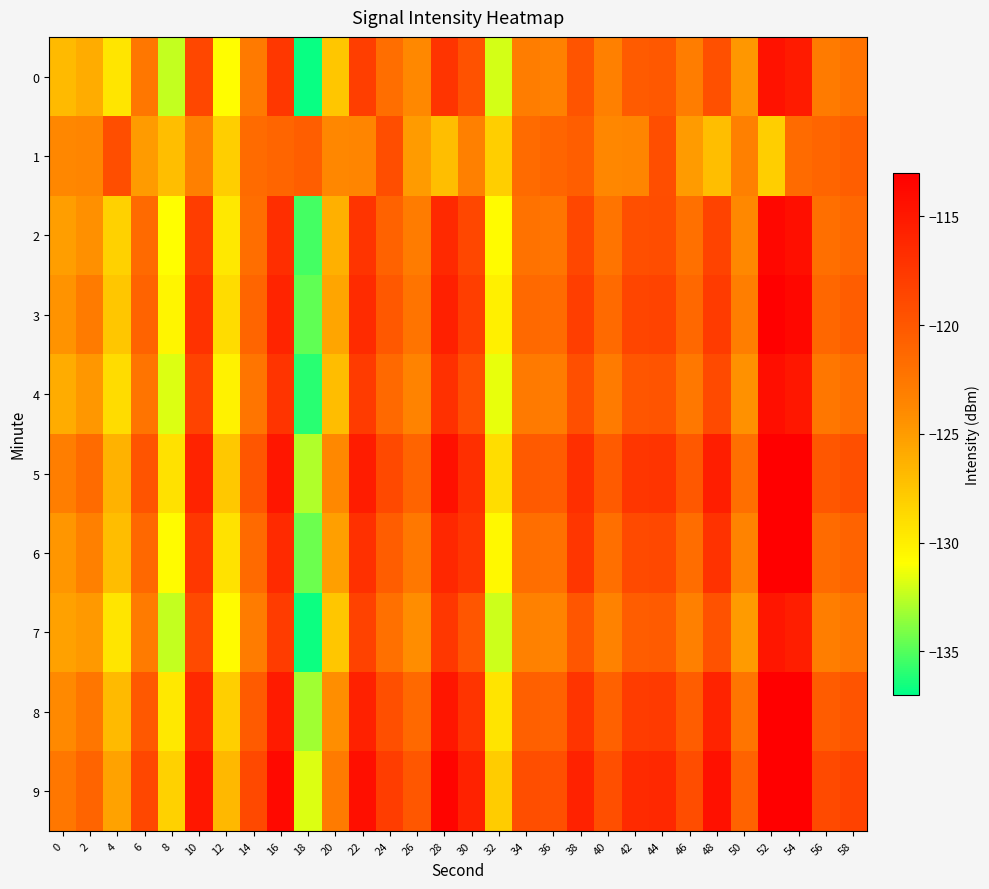

What is the spread (max minus min) of values at 30?

7.4